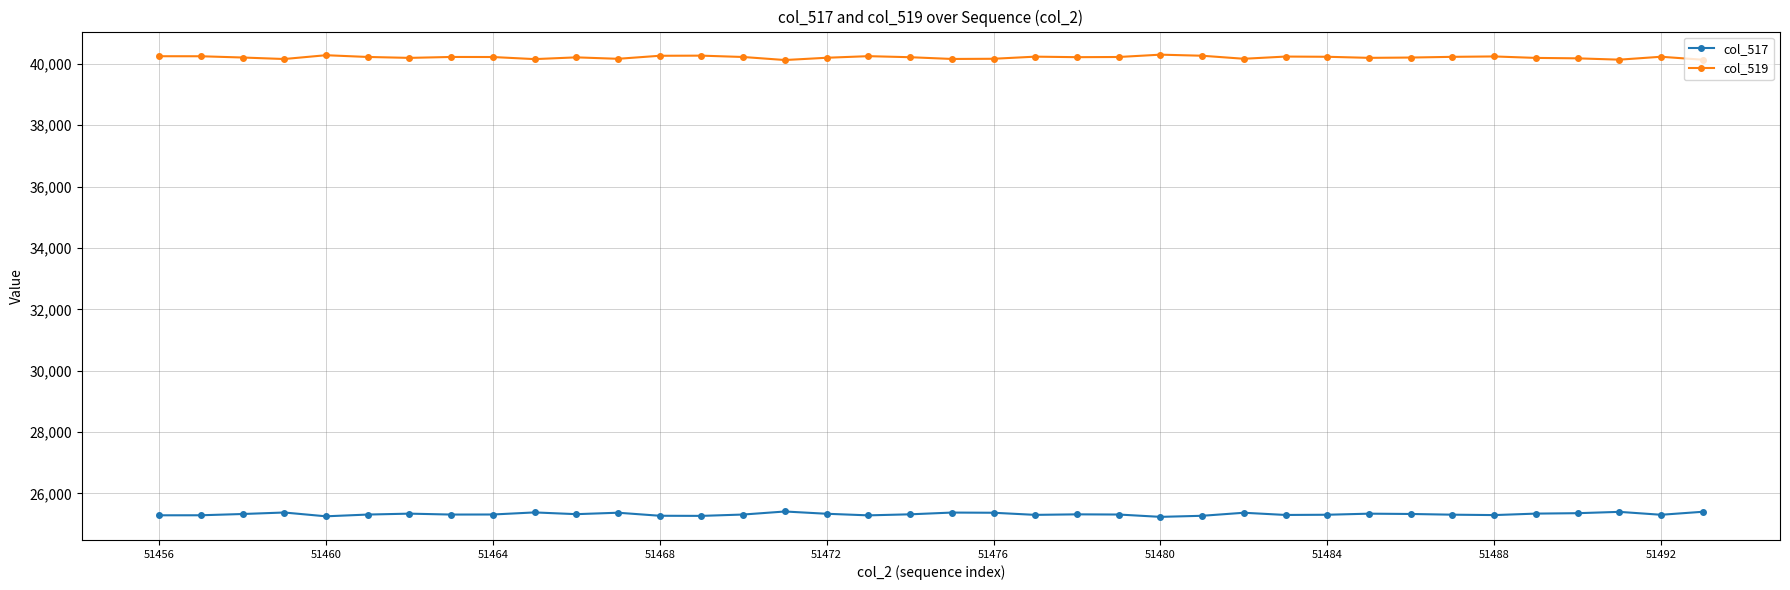

What is the average value of the col_519 series?

40214